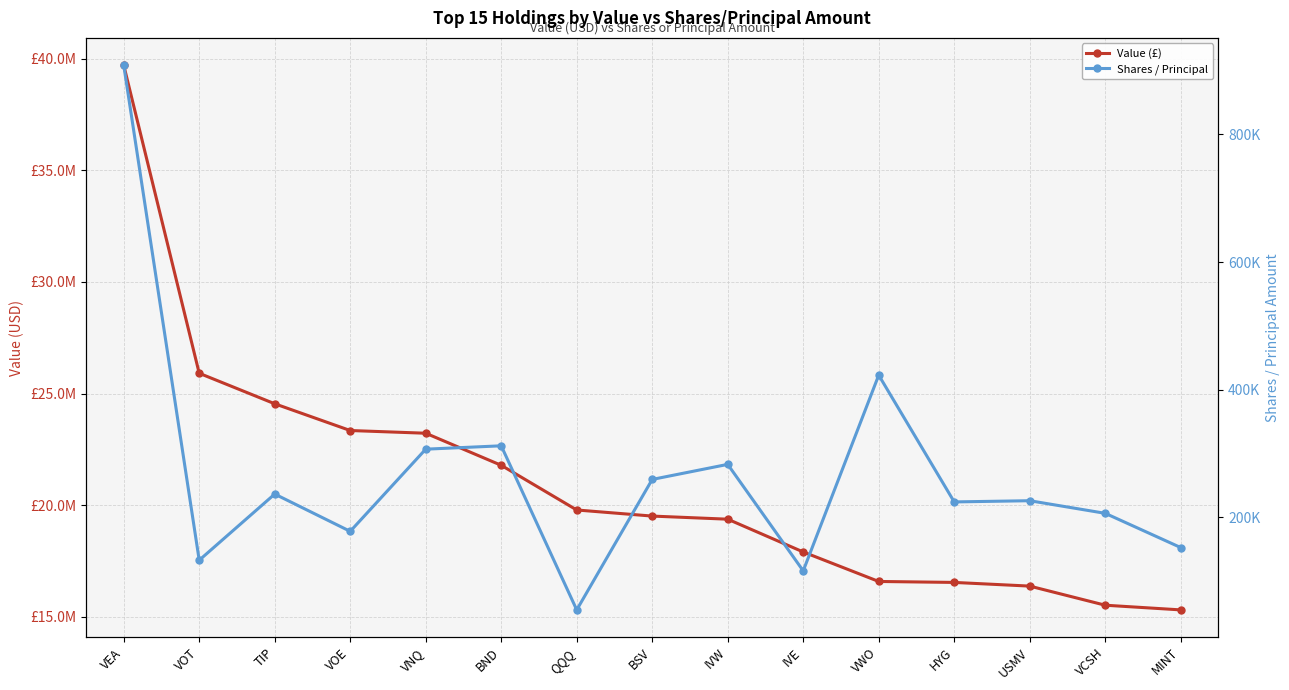

Is this an area chart (filled region under the line)?

No